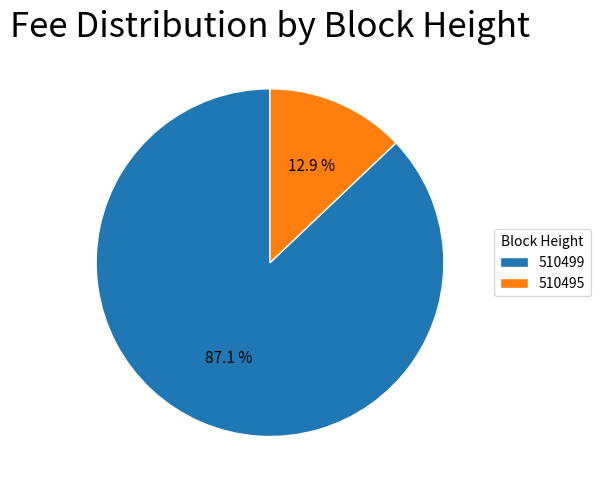

What is the smallest slice in the pie chart?

510495